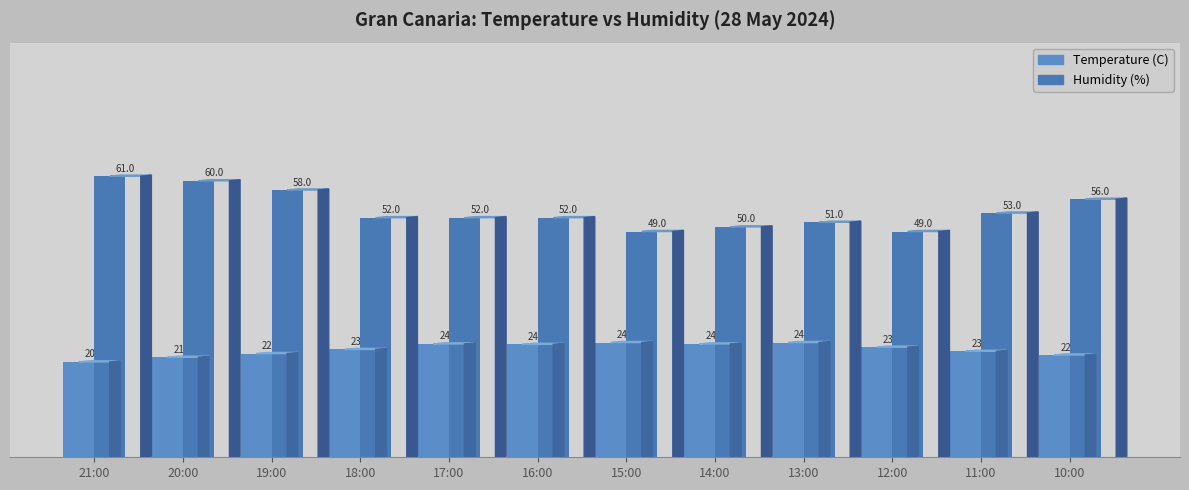

List the labels in order of Humidity (%) value, largest first.

21:00, 20:00, 19:00, 10:00, 11:00, 18:00, 17:00, 16:00, 13:00, 14:00, 15:00, 12:00